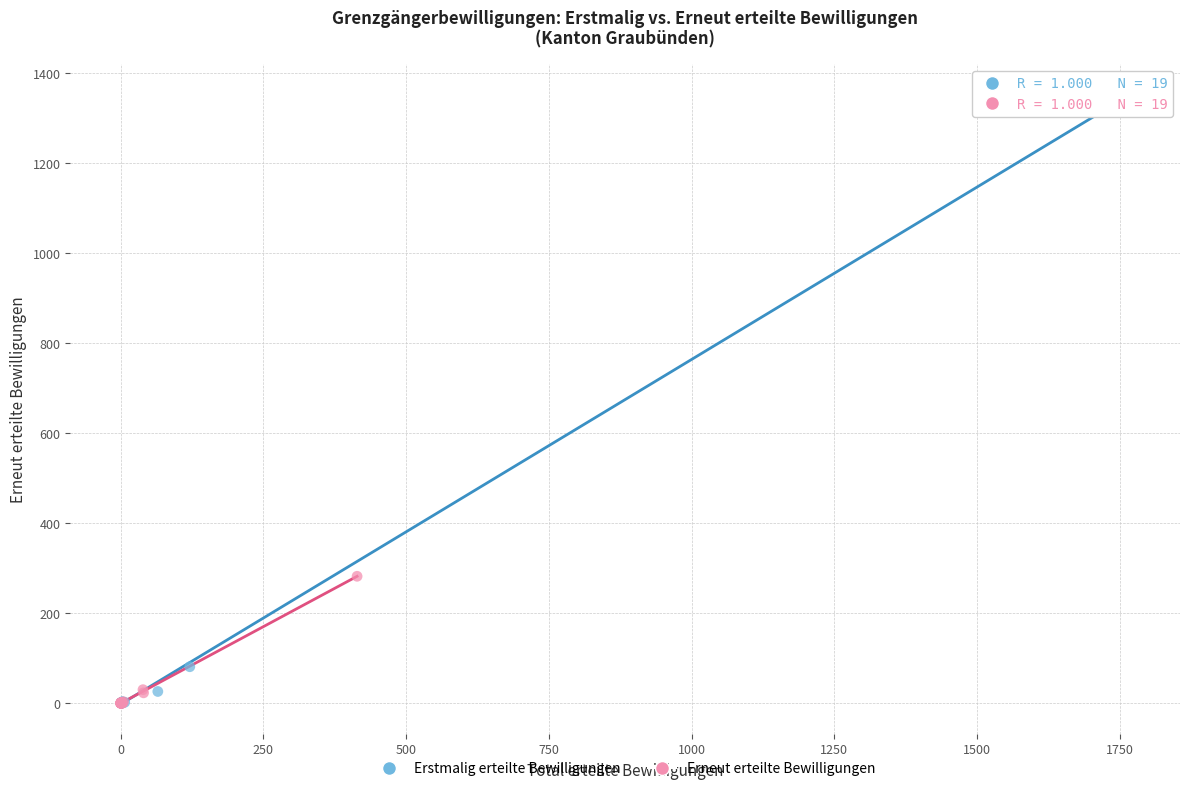

Which series has the largest Y range (max minus min)?

Erstmalig erteilte Bewilligungen